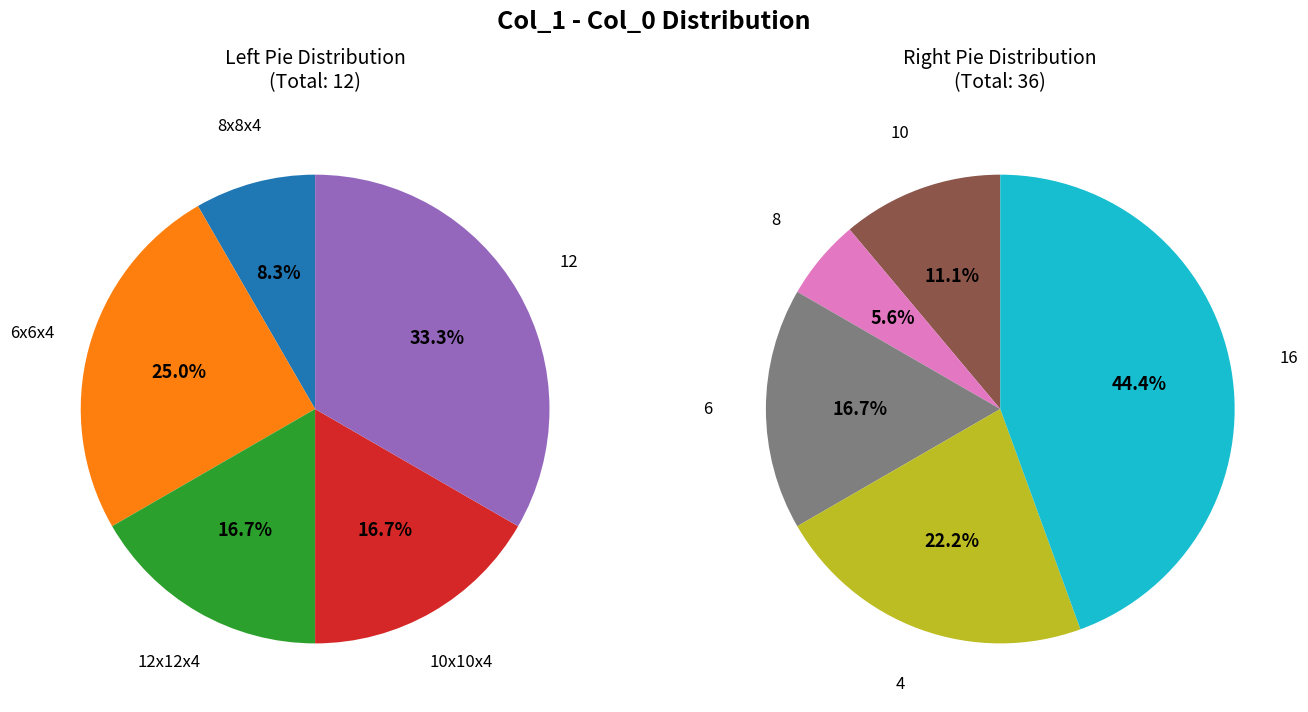

Rank the categories by value from highest to lowest.

16, 4, 6, 12, 10, 6x6x4, 12x12x4, 10x10x4, 8, 8x8x4